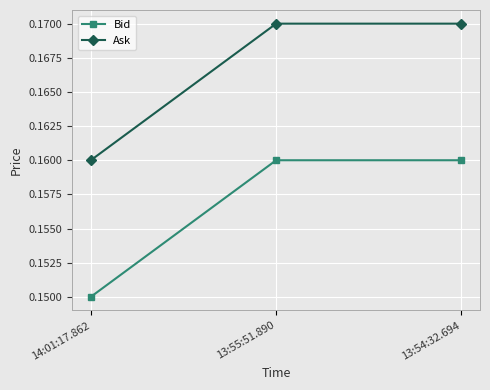

At which label does Bid reach its minimum?

14:01:17.862